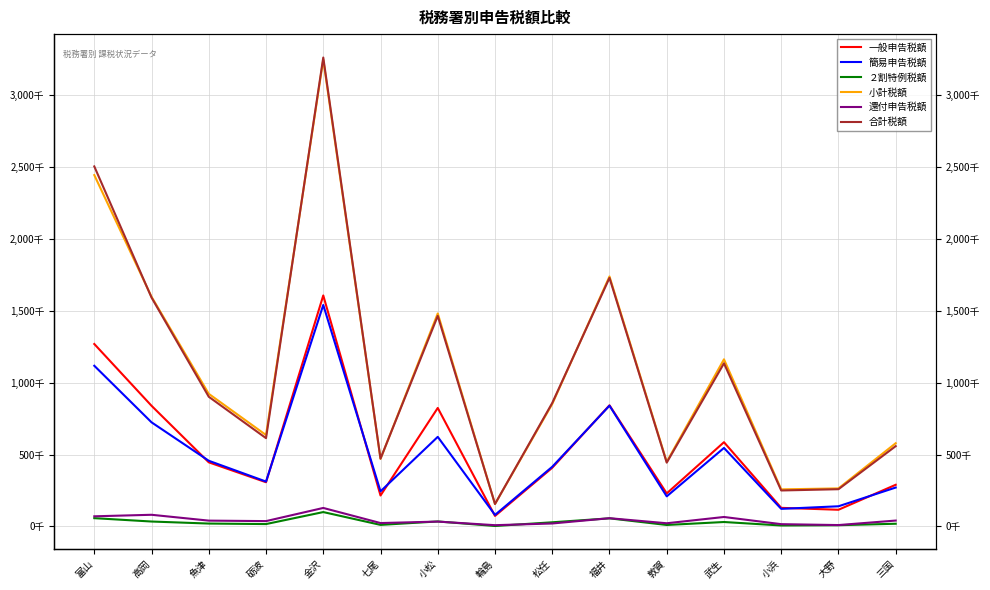

What is the total value across all series at 金沢?

9890398